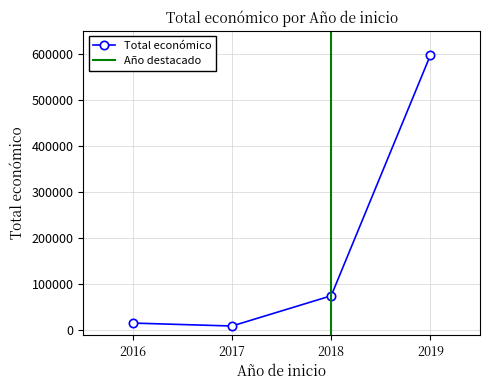

What is the maximum value for Total económico?

597171